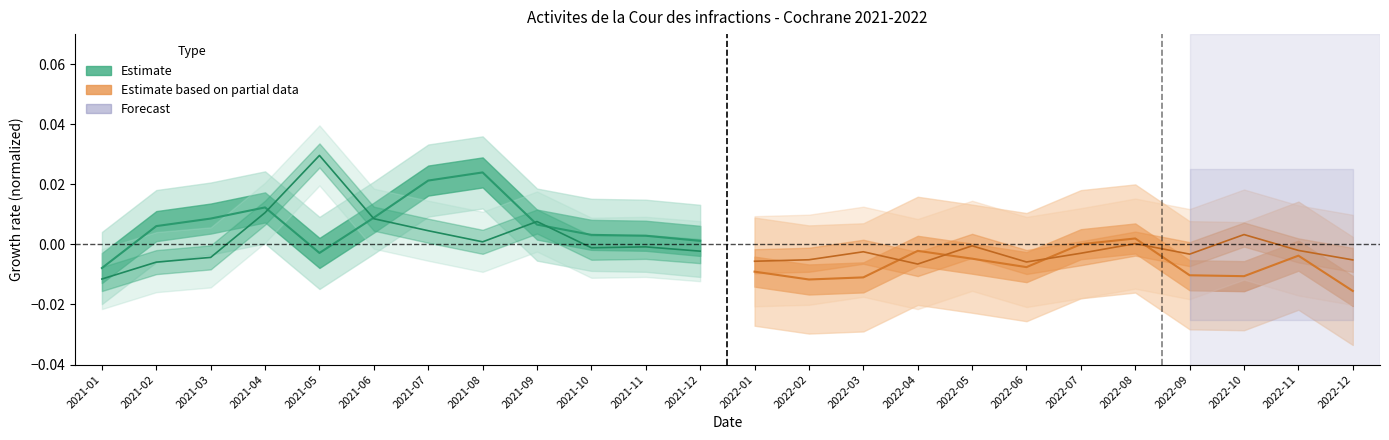

The value of Decisions Total at 2021-11 is -0.0. True or false?

True